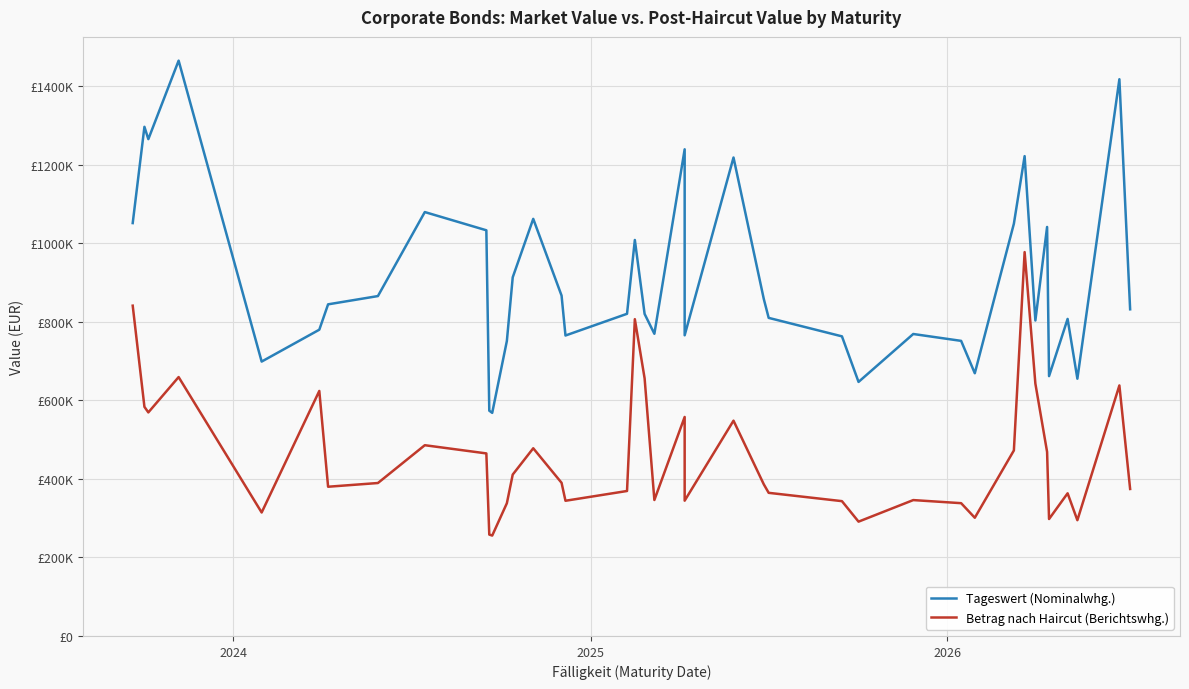

The Tageswert (Nominalwhg.) series shows 283549.2 at 29. True or false?

False